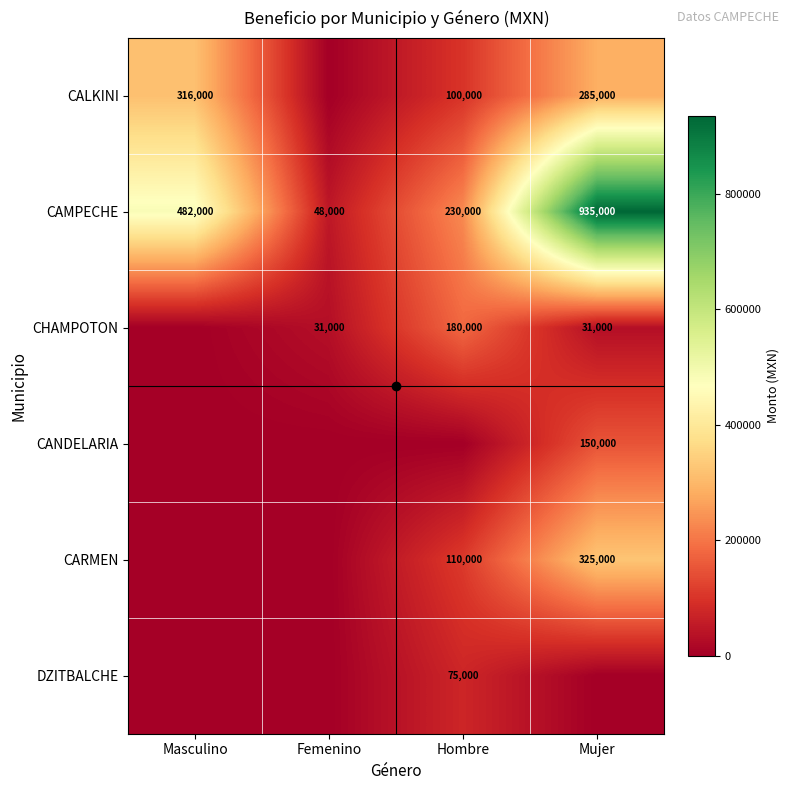

What is the sum of the CAMPECHE values at Hombre and Femenino?

278000